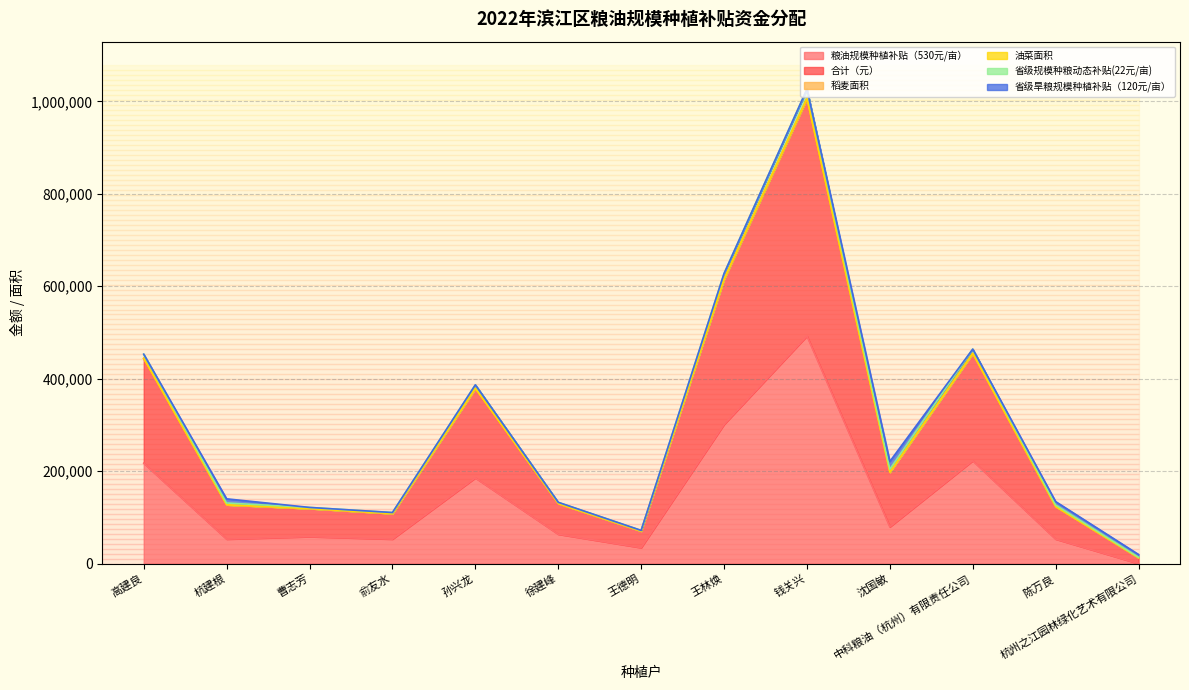

At which category is the sum across all series the highest?

钱关兴